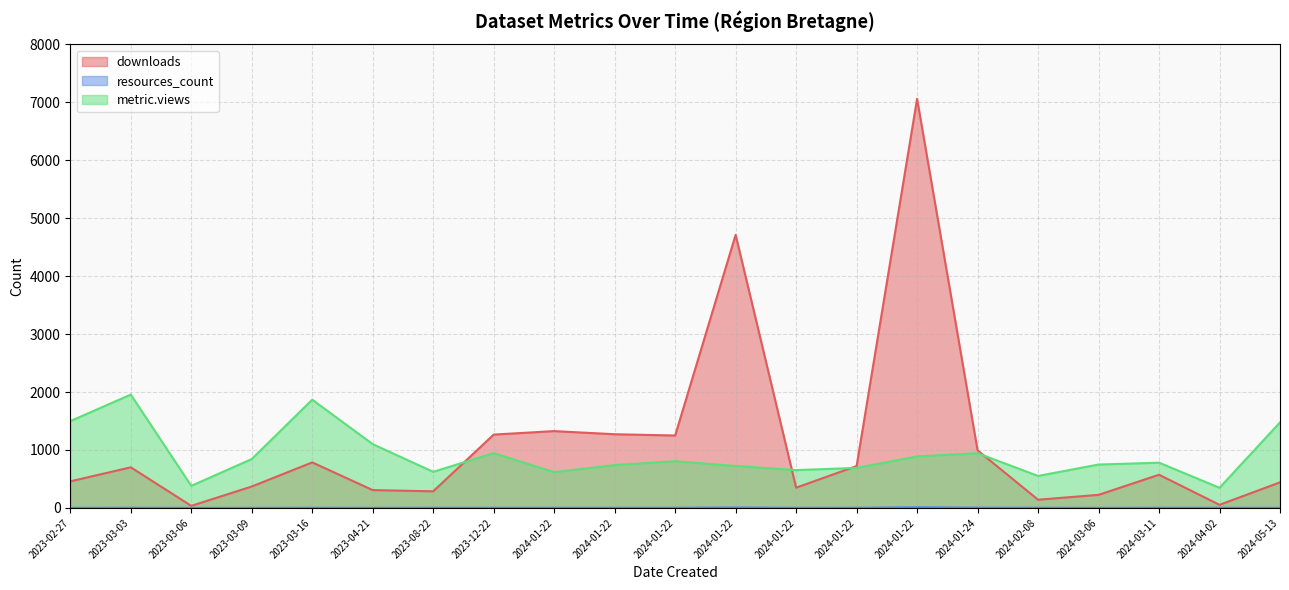

Which series has the widest spread of values?

downloads